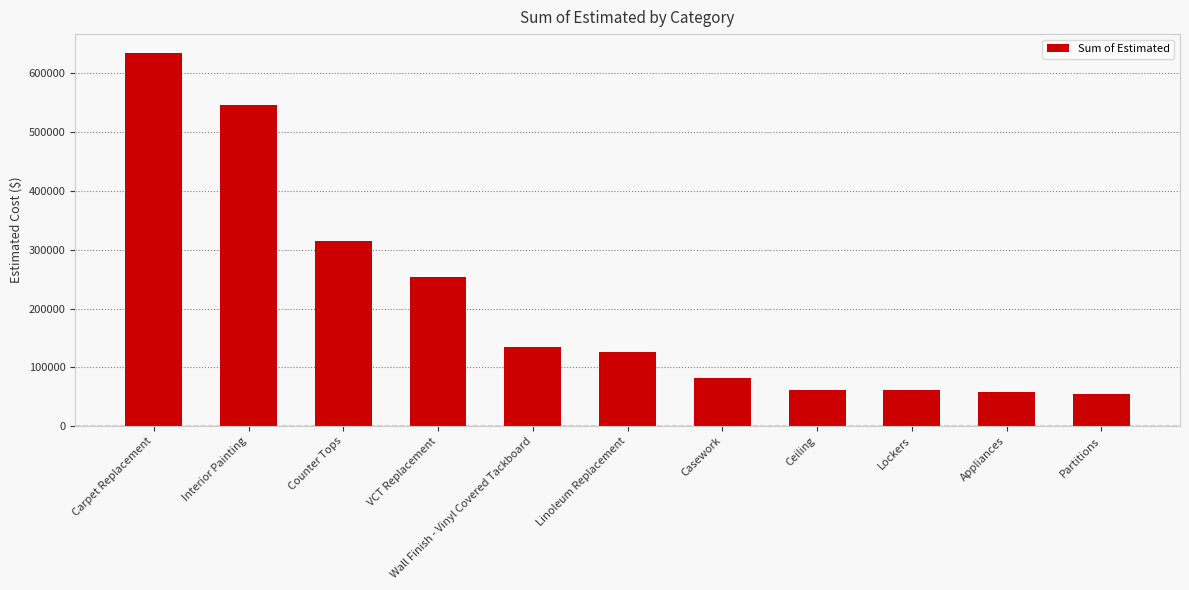

What is the average value?

211815